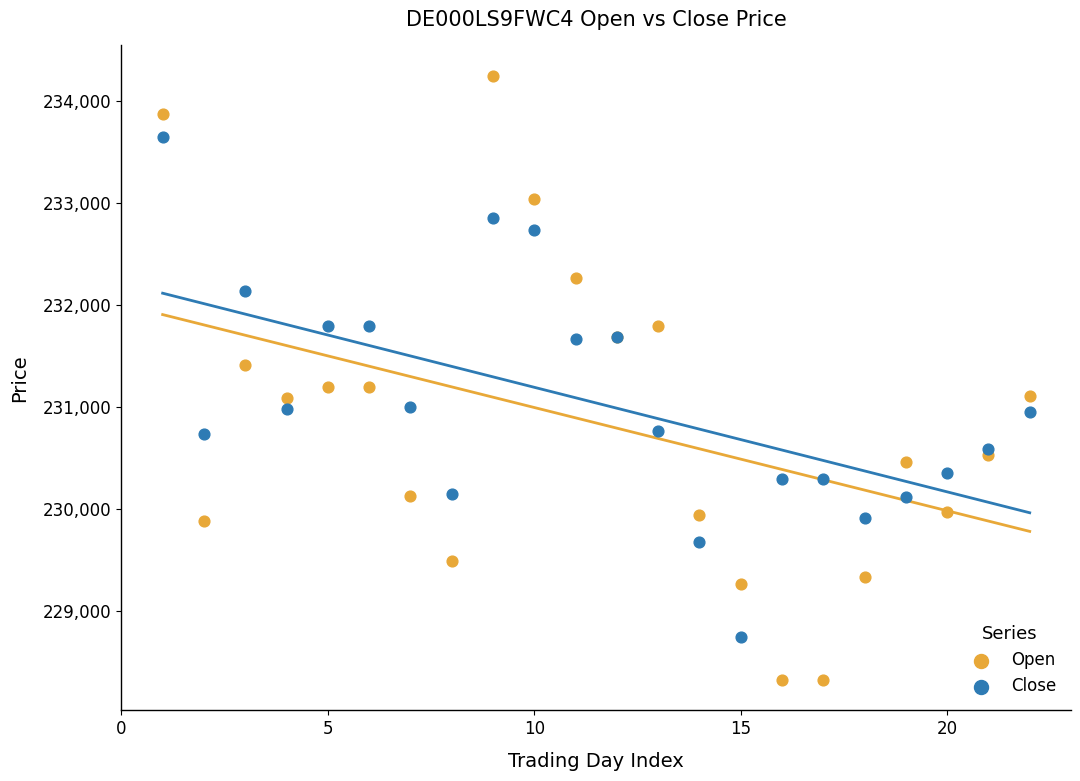

What is the X range (max minus min) for the scatter plot?

21